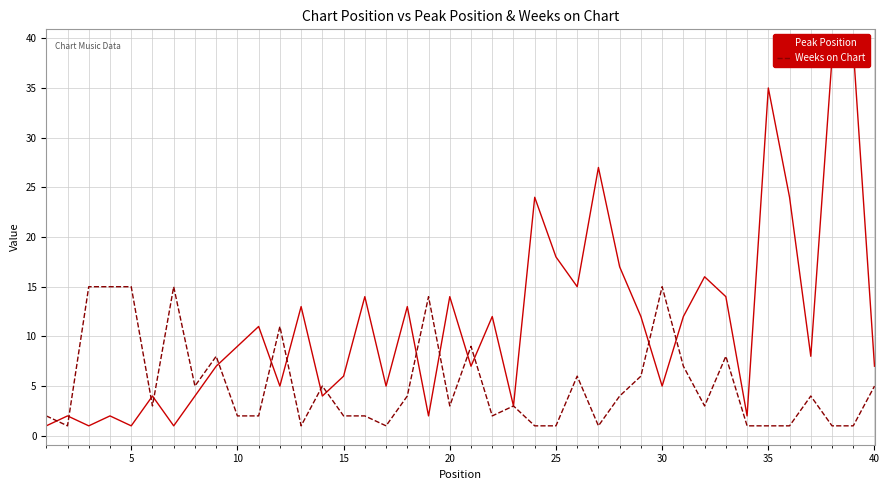

What is the spread (max minus min) of values at 25?

1